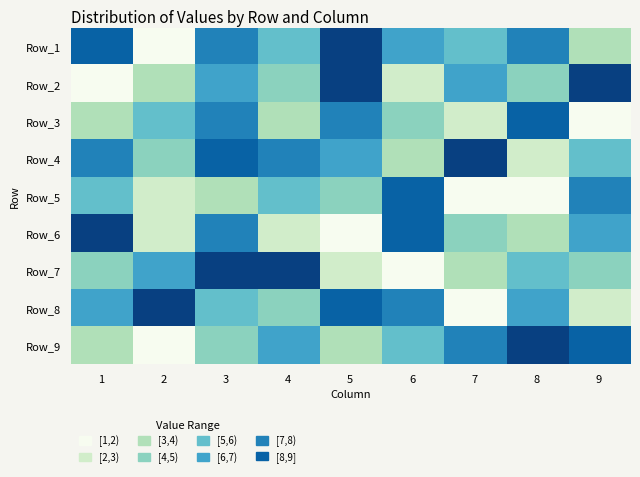

What is the smallest value displayed?

1